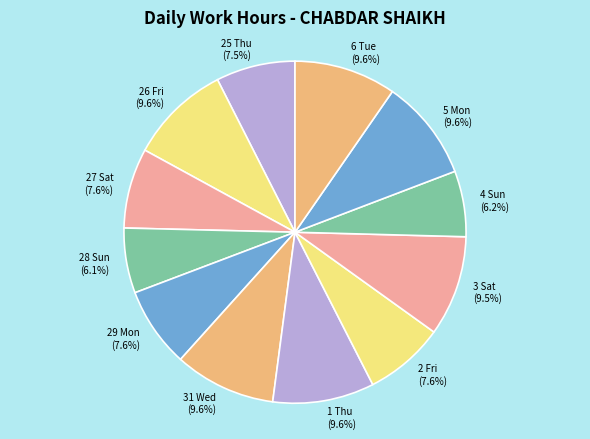

What percentage is NOT represented by 27 Sat?

92.4%